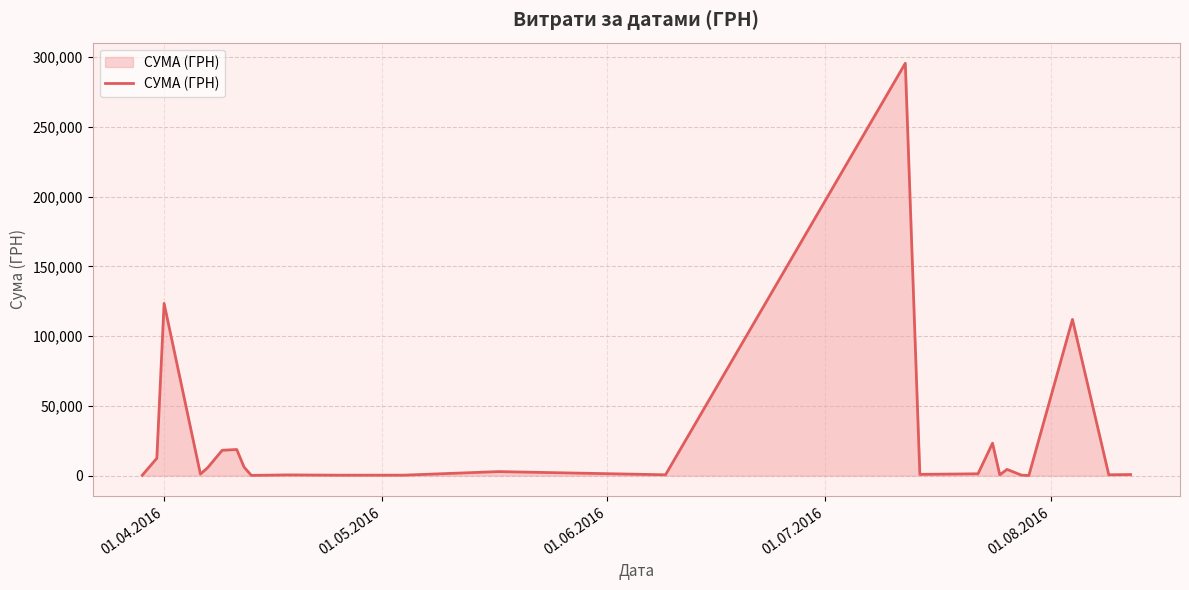

What is the difference between the maximum and minimum values?

295540.8